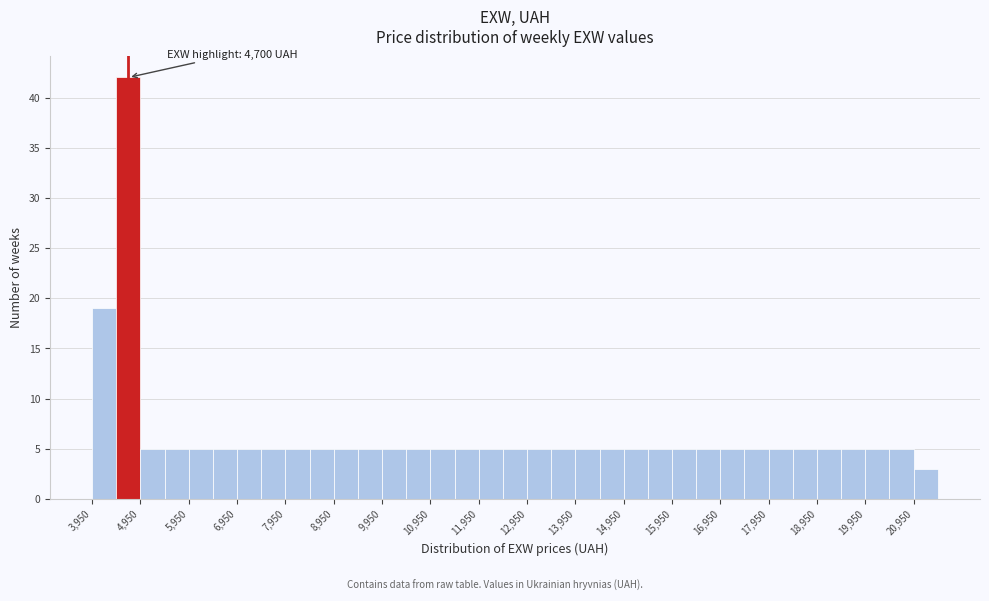

Over which range of the x-axis is the bar tallest?

4450 to 4950